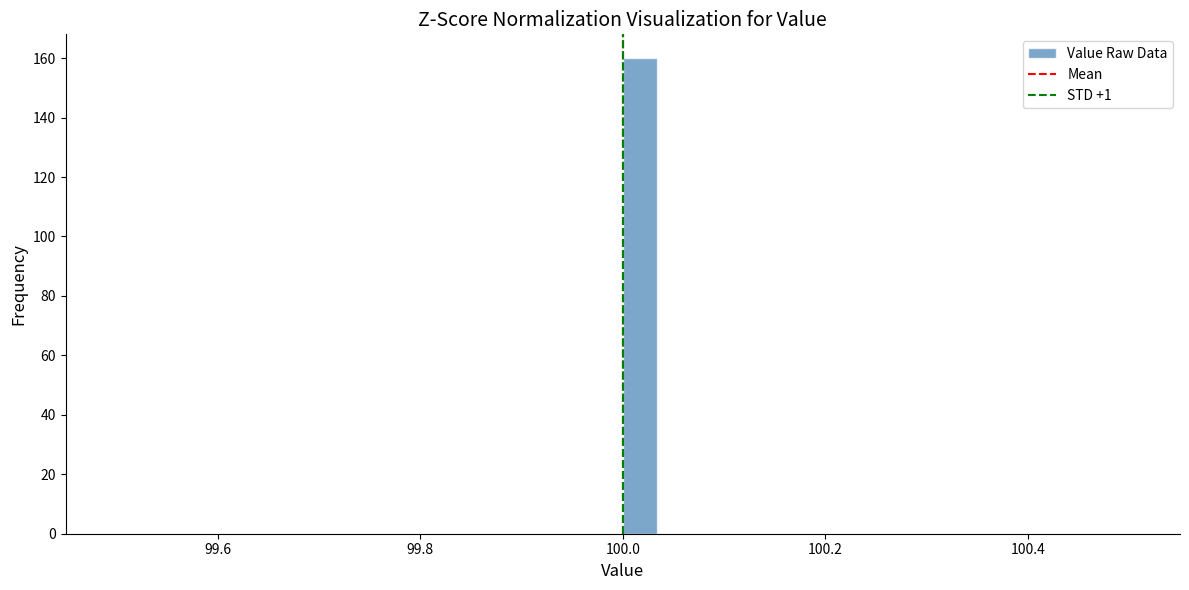

Around what value on the x-axis is the tallest bar? Give the approximate position of its centre, as read against the axis.

100.02